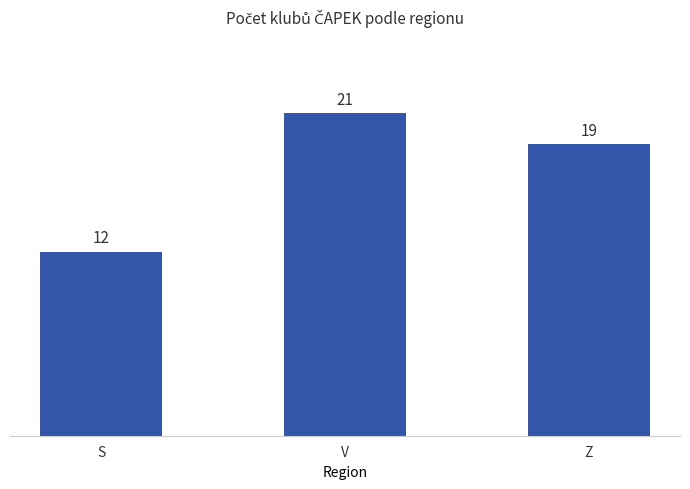

The value at Z is 19. True or false?

True